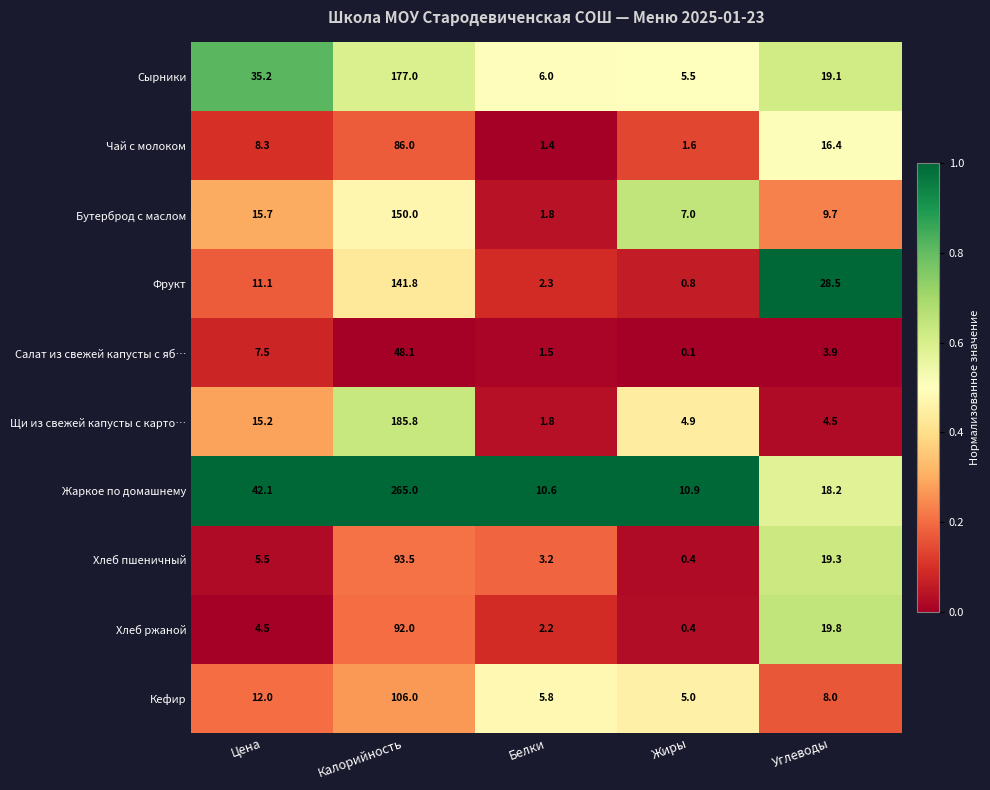

The value of Кефир at Белки is 5.8. True or false?

True